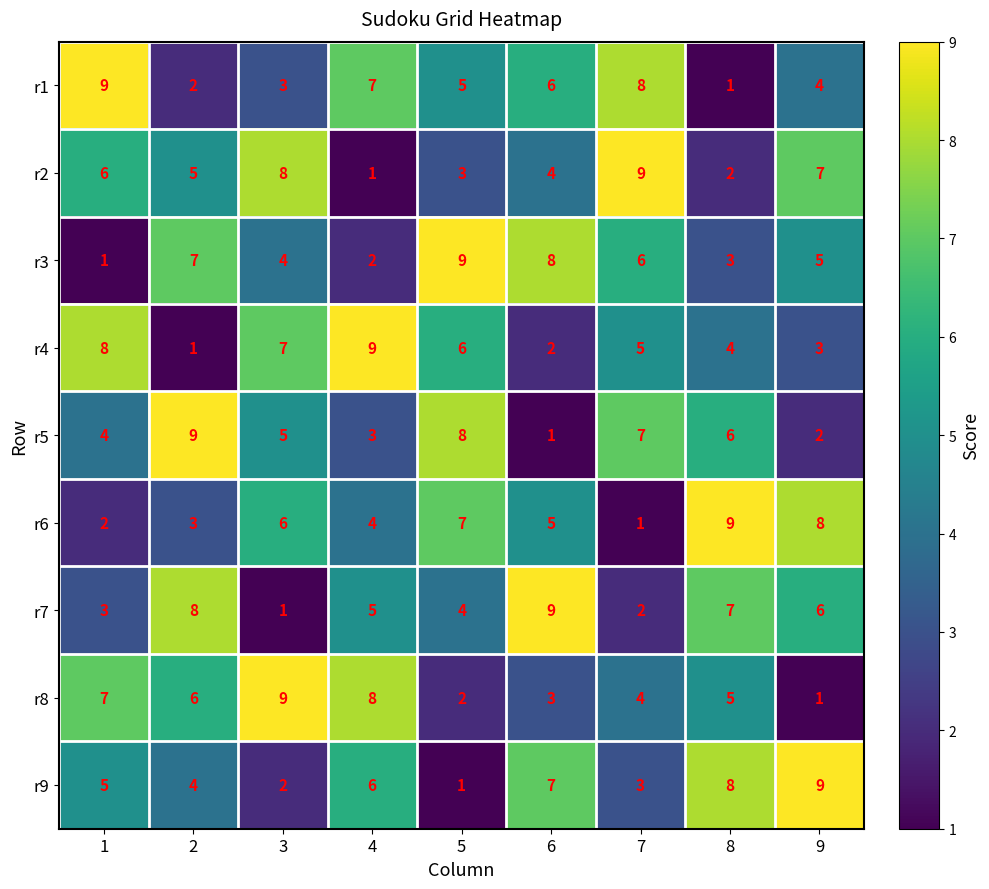

What is the maximum value shown in the chart?

9